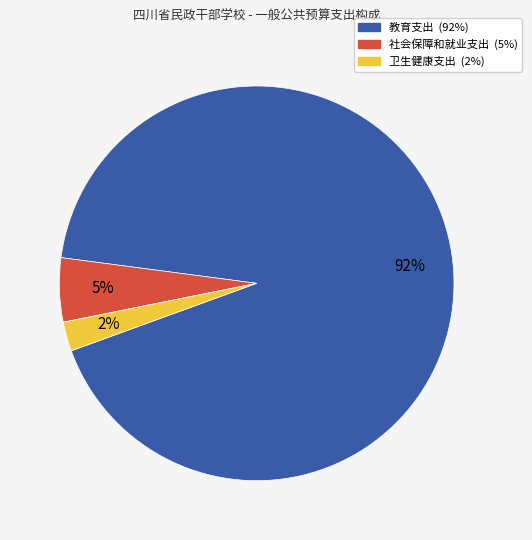

Which has a higher value, 教育支出 or 社会保障和就业支出?

教育支出